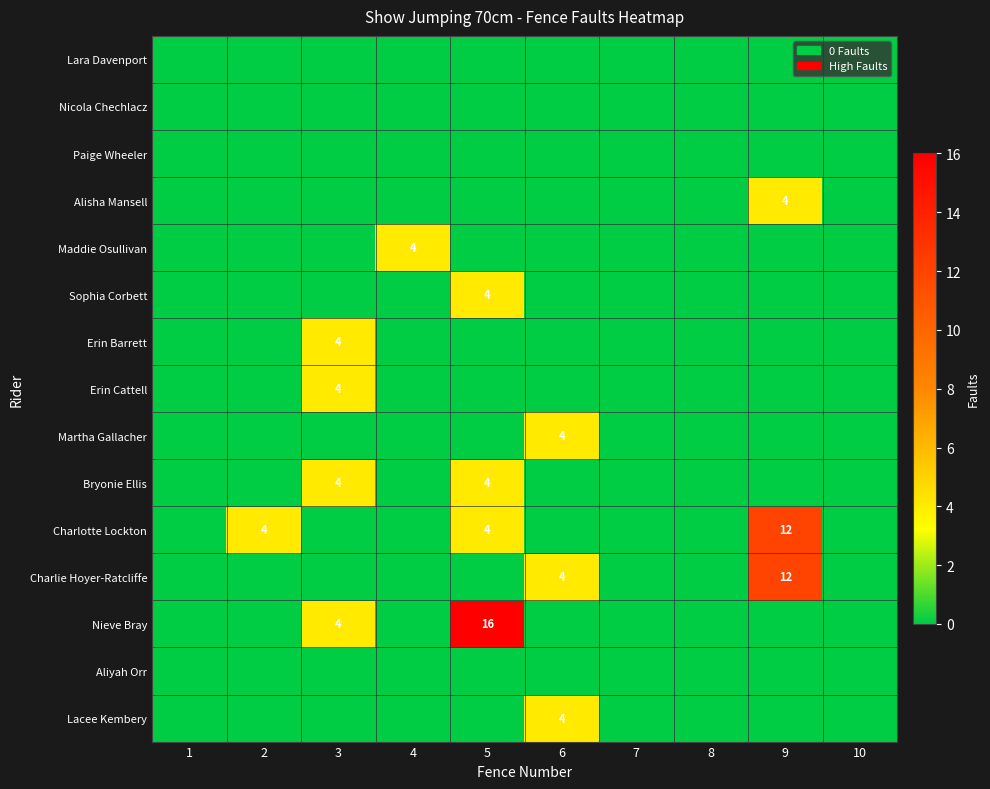

The value of Charlie Hoyer-Ratcliffe at 6 is 2. True or false?

False